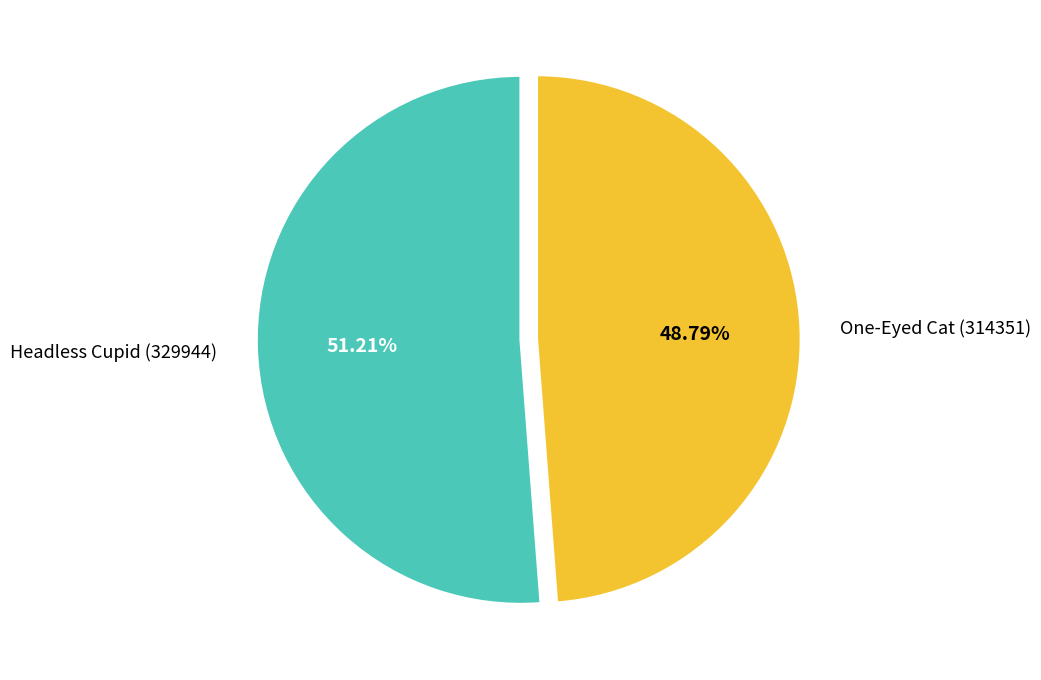

What percentage do One-Eyed Cat (314351) and Headless Cupid (329944) together represent?

100.0%